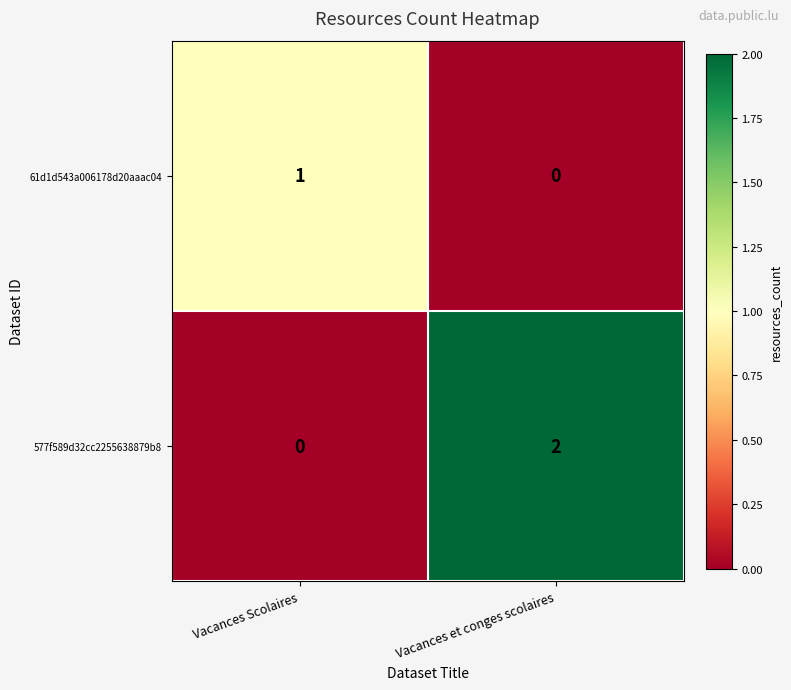

Which series has the largest range (max minus min)?

577f589d32cc2255638879b8